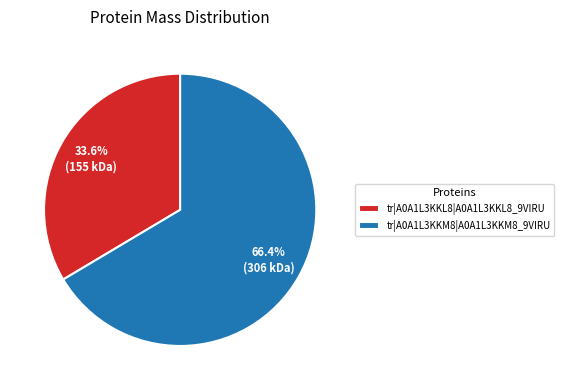

True or false: tr|A0A1L3KKL8|A0A1L3KKL8_9VIRU accounts for 34% of the total.

True